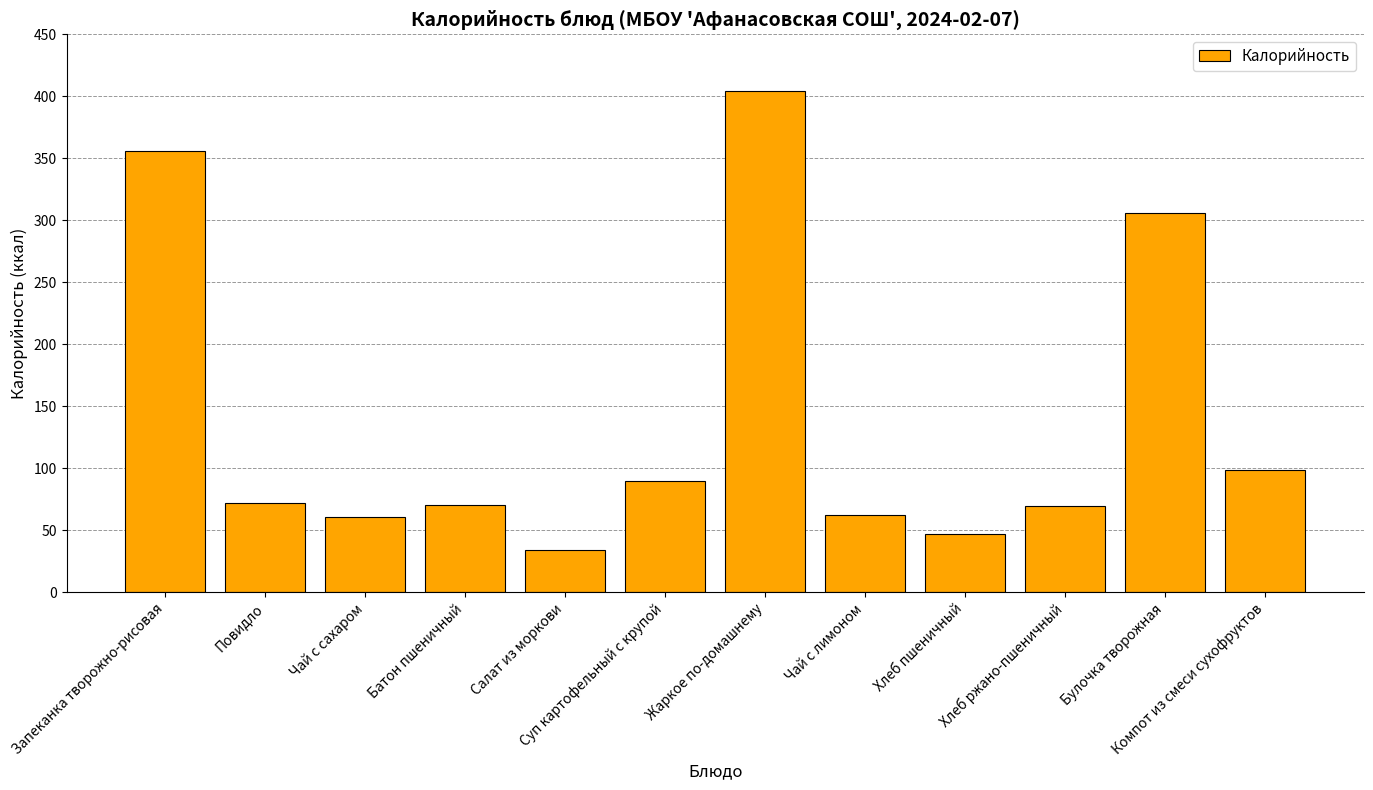

How many values are below 71?

6